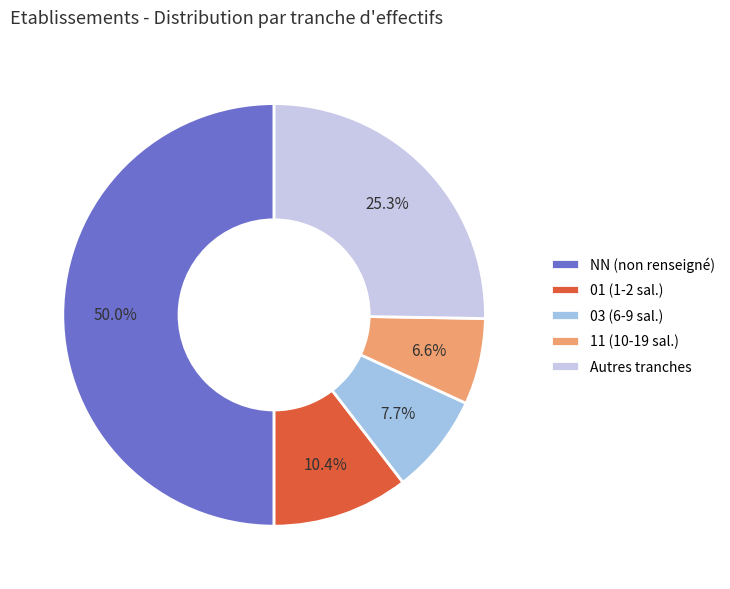

Count the number of slices in the pie.

5